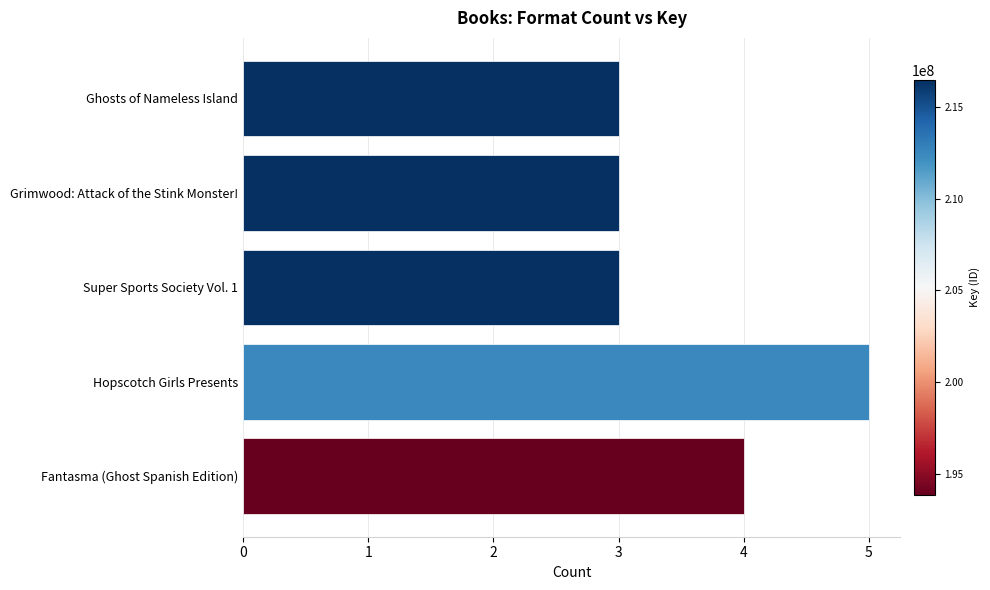

What is the average value?

4